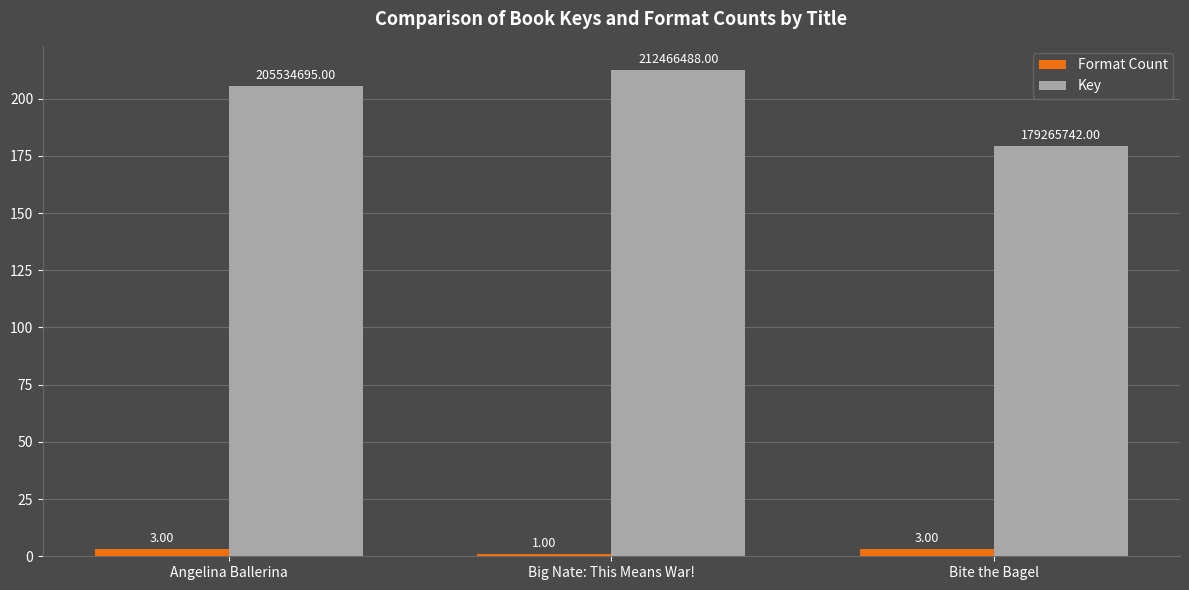

How many values in the Key series are below 205?

1